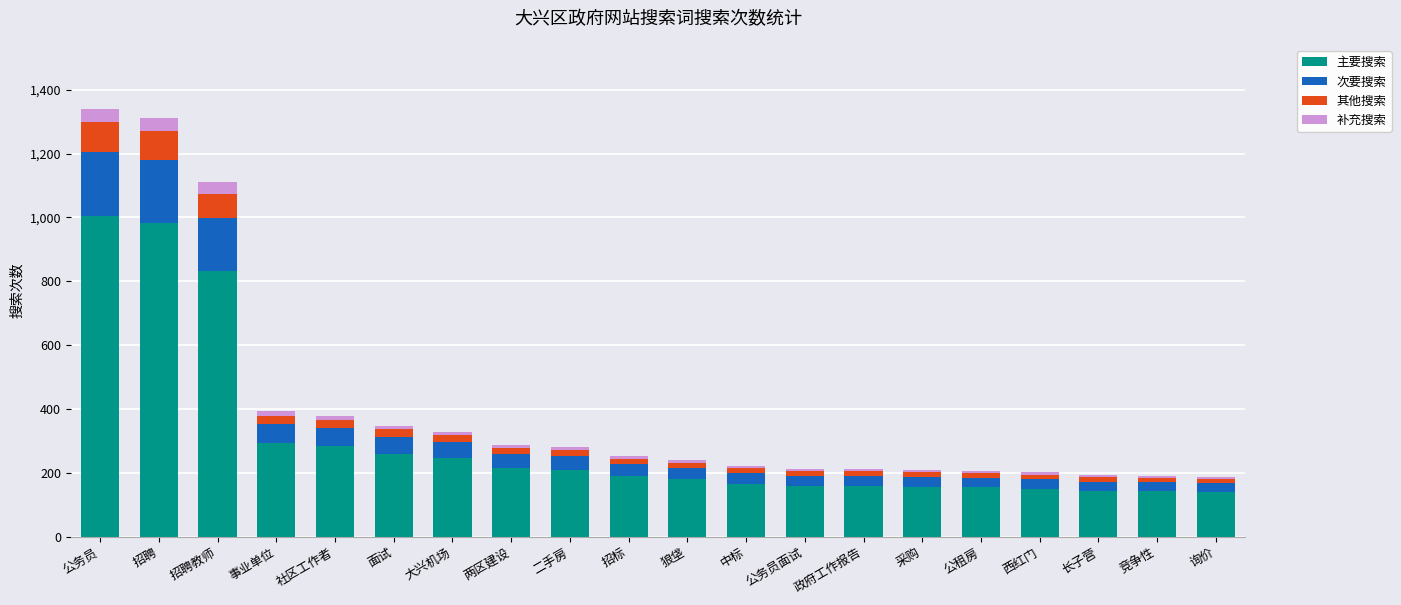

What is the difference between the second highest and second lowest values in the 主要搜索 series?

842